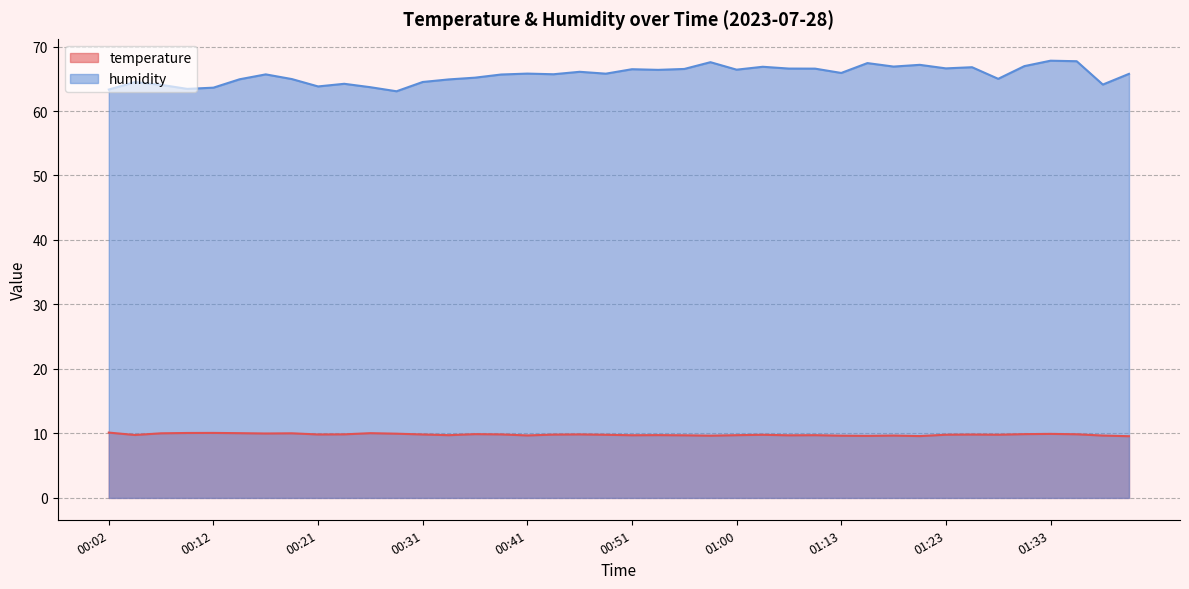

At which category is the sum across all series the highest?

01:33